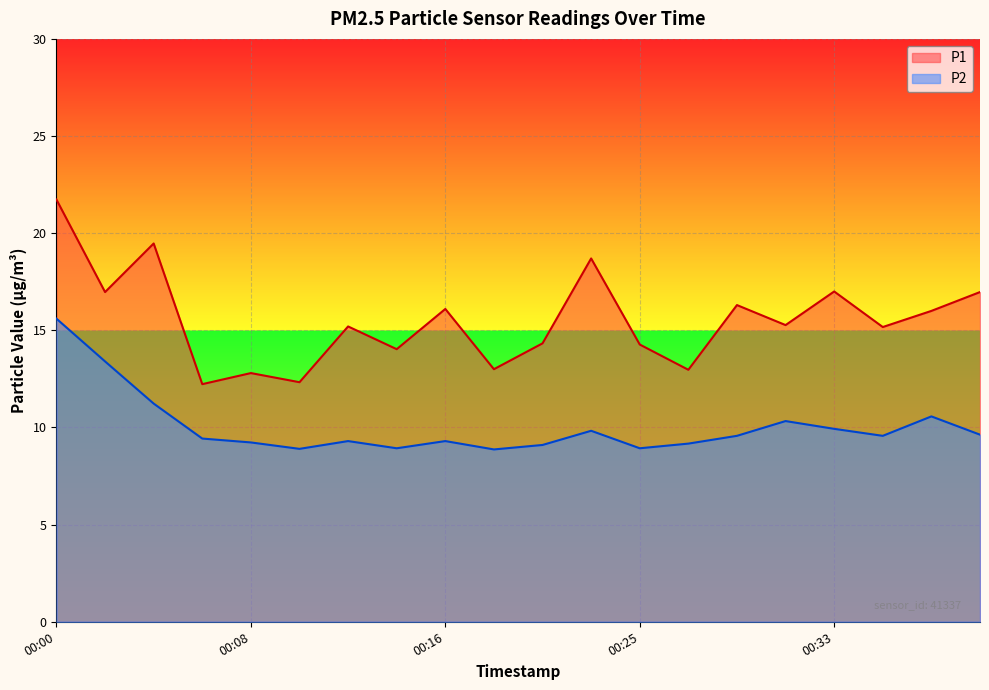

What is the greatest value displayed?

21.7